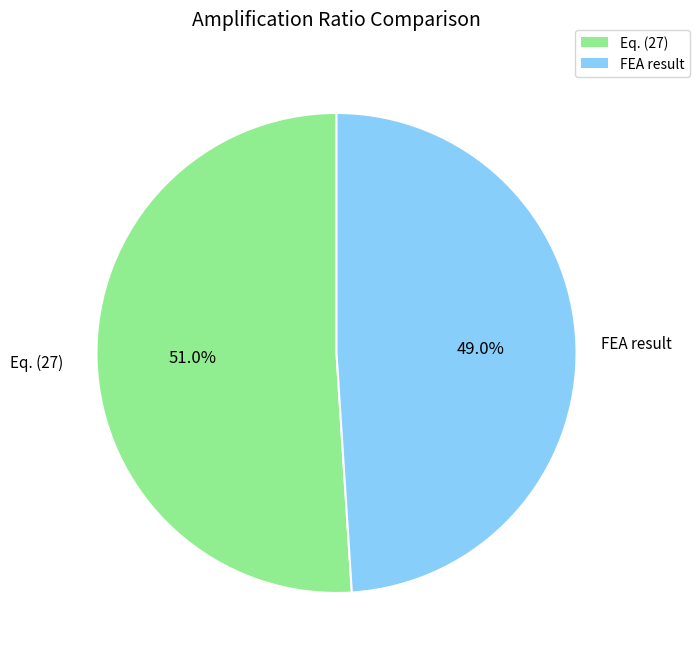

To the nearest percent, what is the difference between the Eq. (27) and FEA result slice percentages?

2%